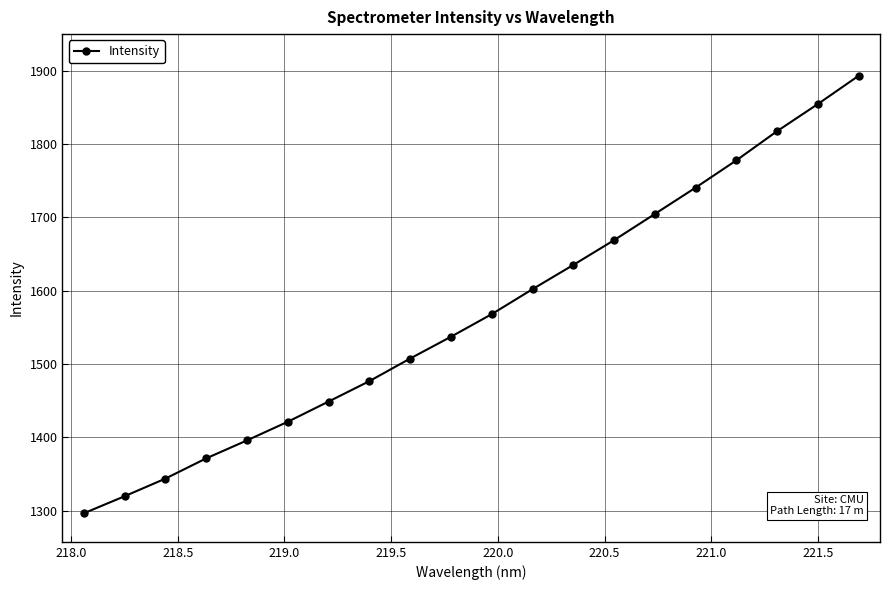

What is the minimum value shown in the chart?

1296.2